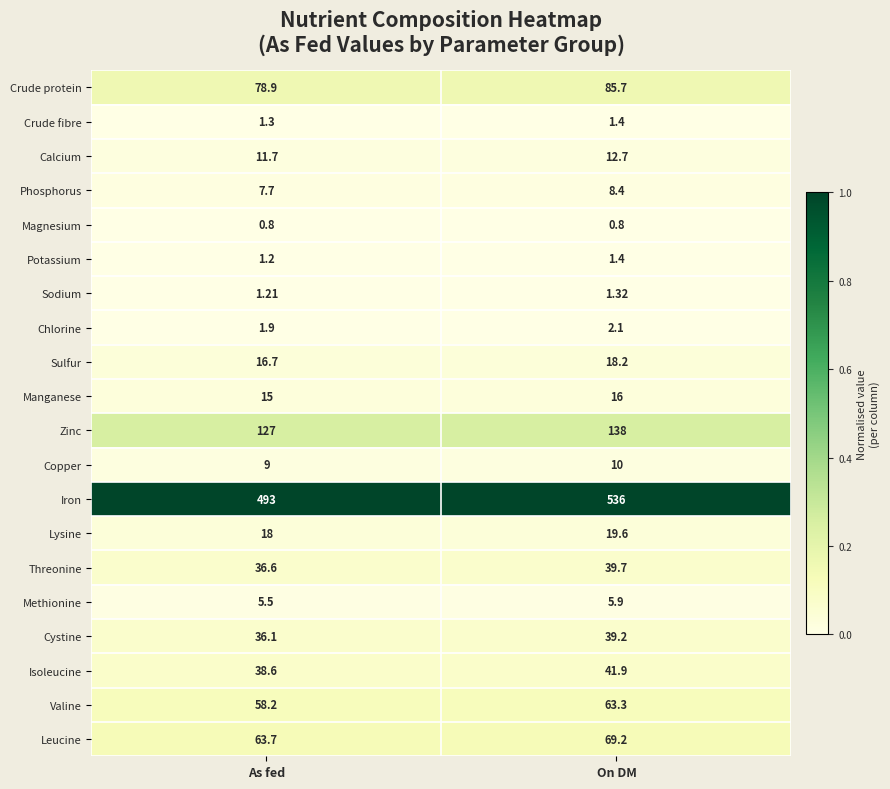

Which series has the widest spread of values?

Iron